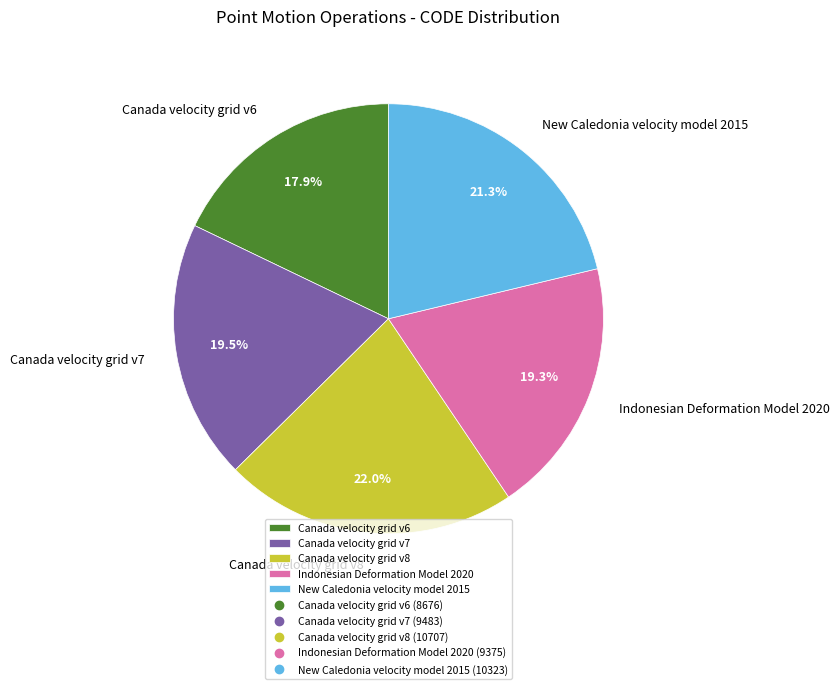

Do New Caledonia velocity model 2015 and Indonesian Deformation Model 2020 together represent more than half of the pie?

No